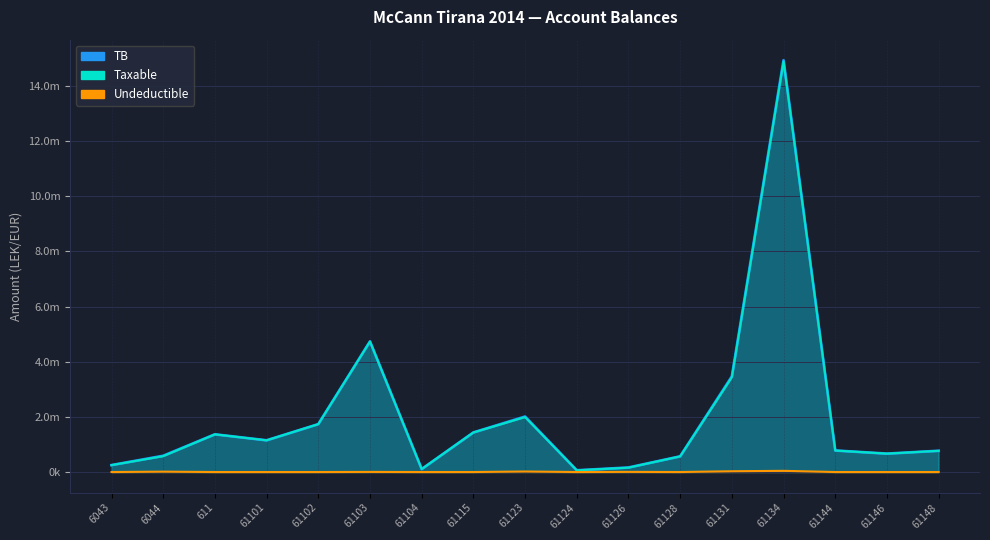

What is the greatest value displayed?

14931158.8